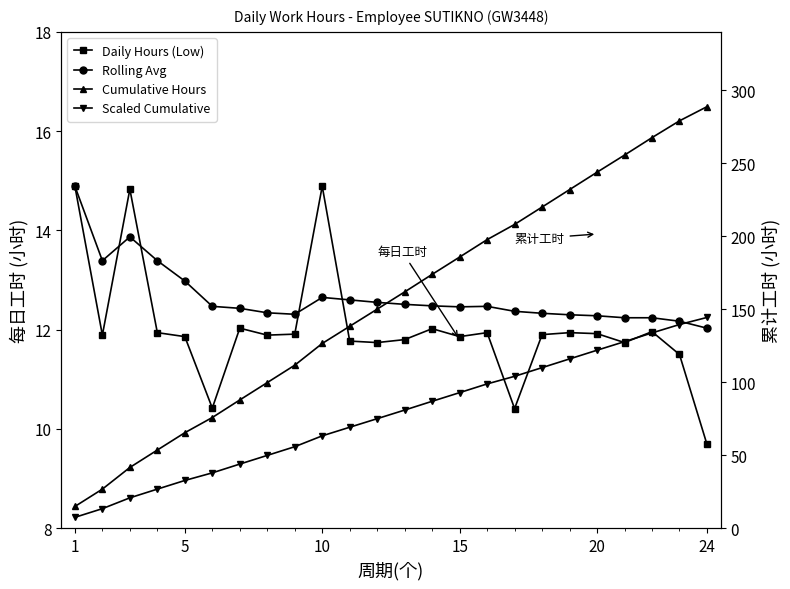

What are all the series names shown in the legend?

Daily Hours (Low), Rolling Avg, Cumulative Hours, Scaled Cumulative